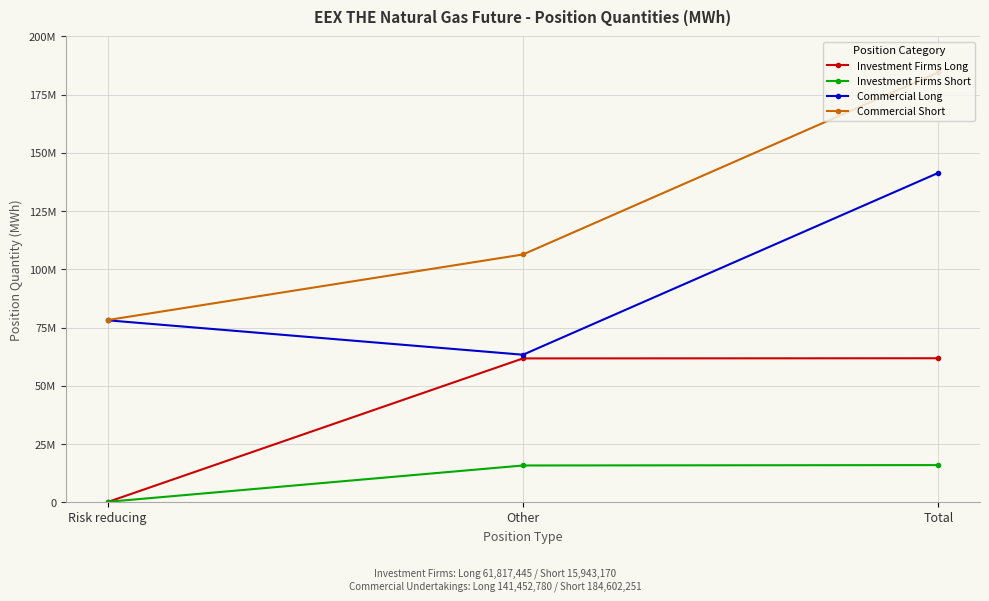

What are all the series names shown in the legend?

Investment Firms Long, Investment Firms Short, Commercial Long, Commercial Short